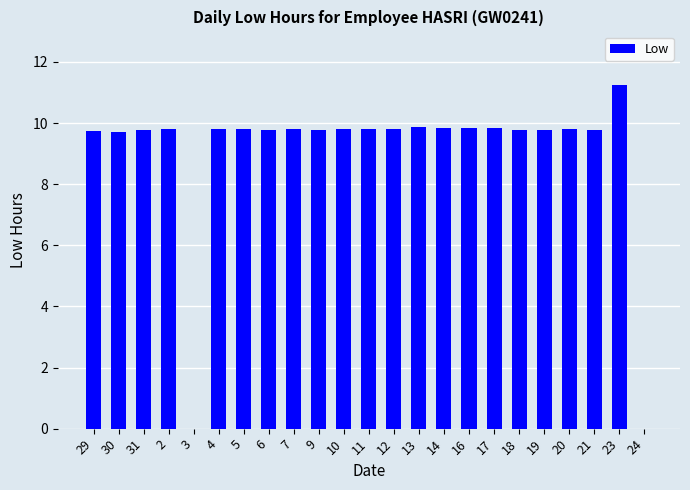

The chart shows a value of 9.8 at 14. True or false?

True